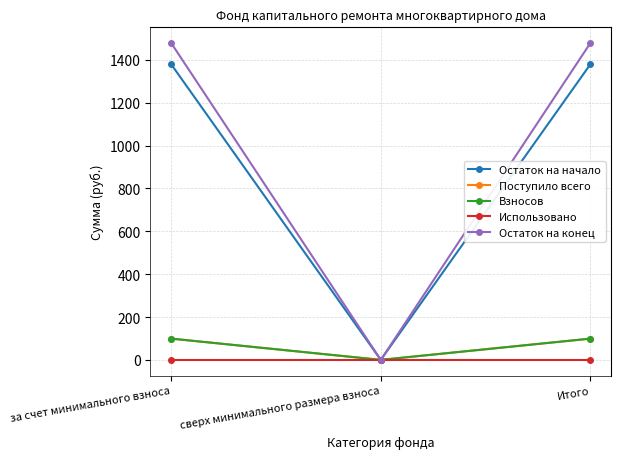

Rank the categories by Остаток на начало value from lowest to highest.

сверх минимального размера взноса, за счет минимального взноса, Итого